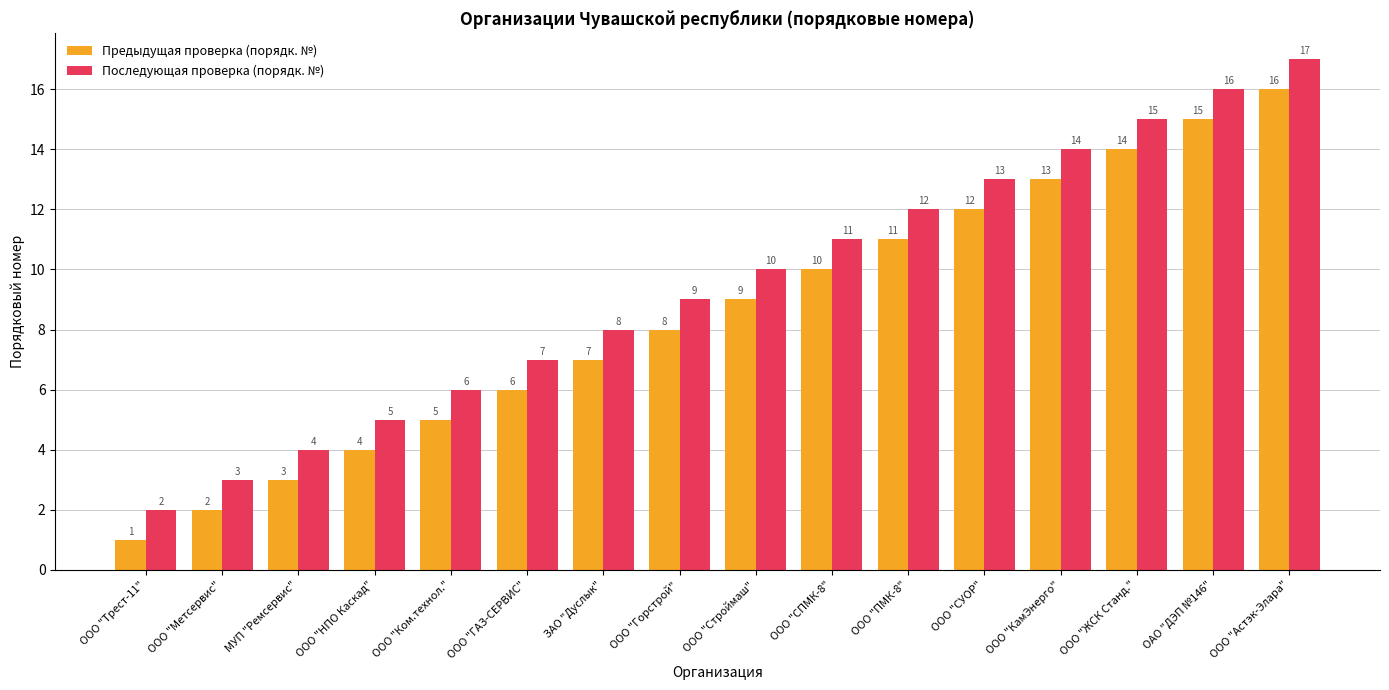

Is it true that Последующая проверка (порядк. №) equals 2 at МУП "Ремсервис"?

False